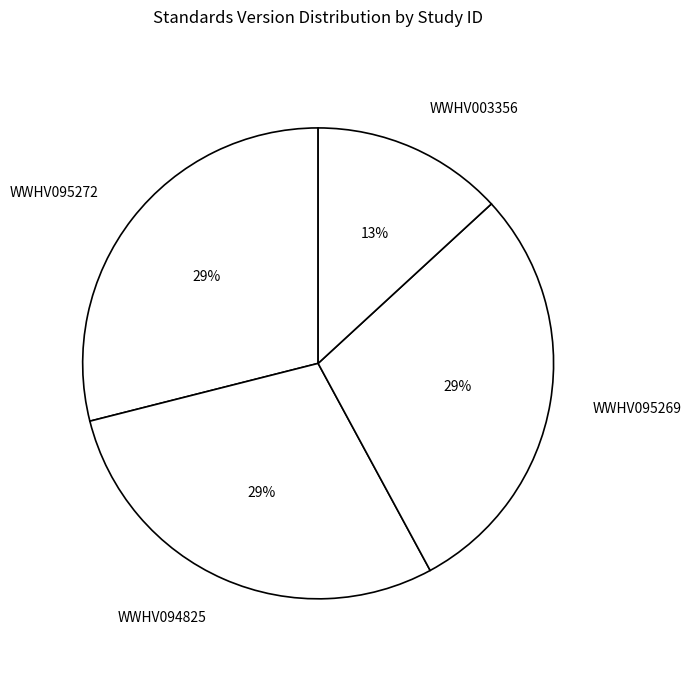

Which has a higher value, WWHV094825 or WWHV003356?

WWHV094825